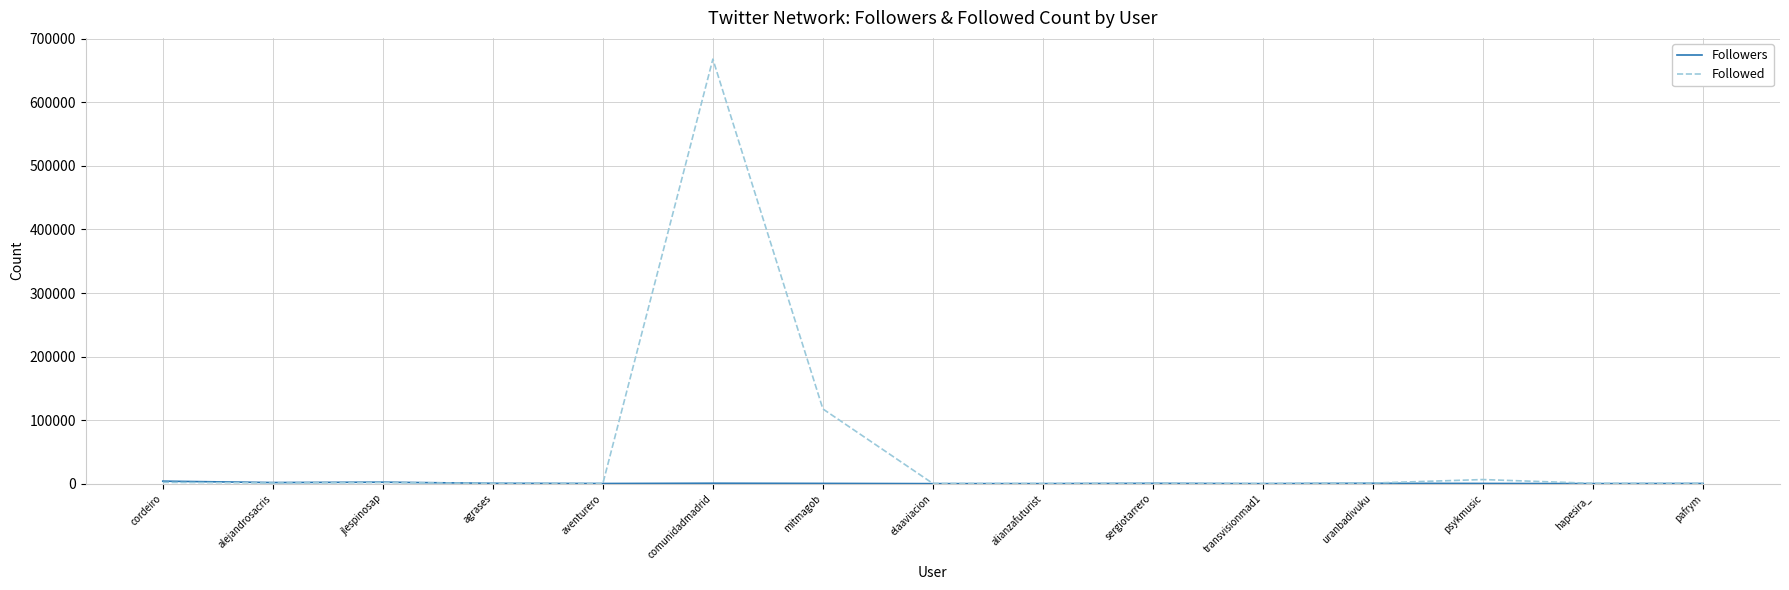

Which category has the highest value in the Followed series?

comunidadmadrid